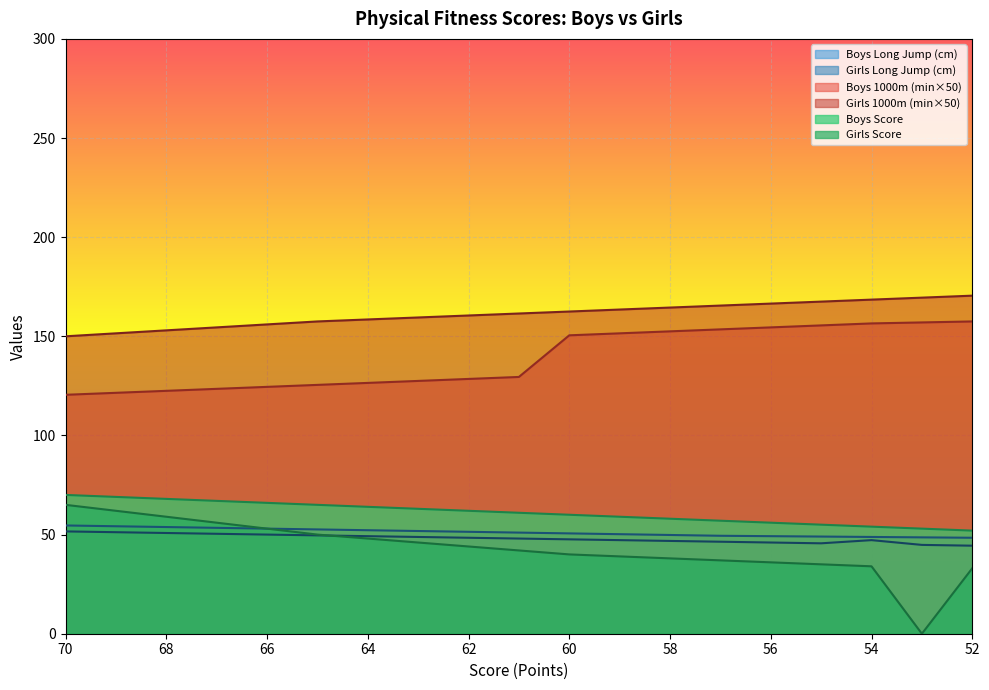

How many interior local valleys does the Girls Score series have?

1